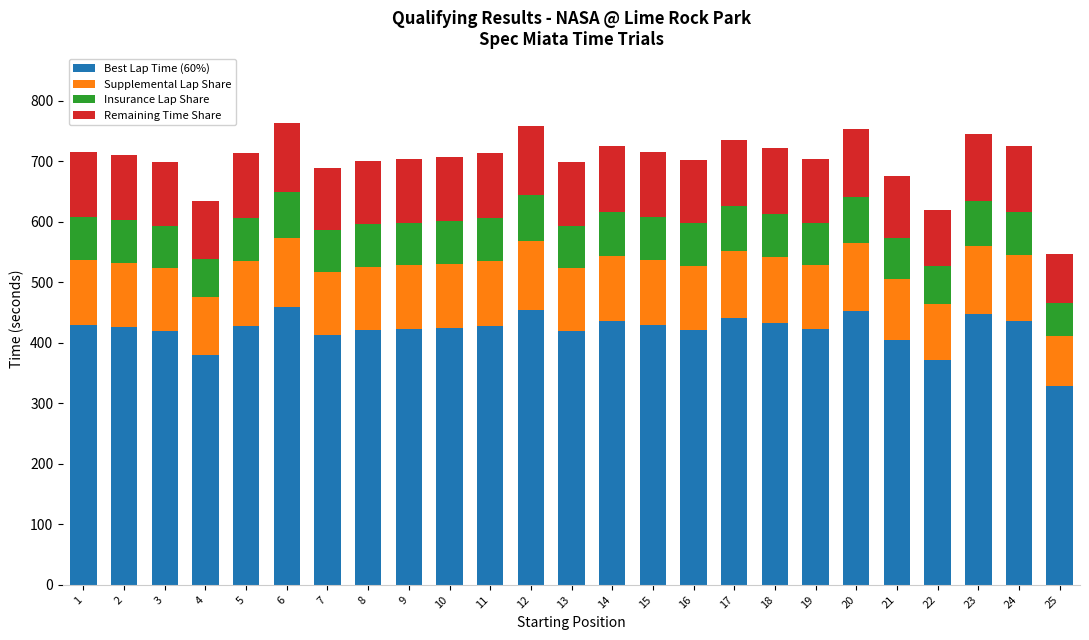

What is the sum of the Best Lap Time (60%) values at 25 and 10?

752.5